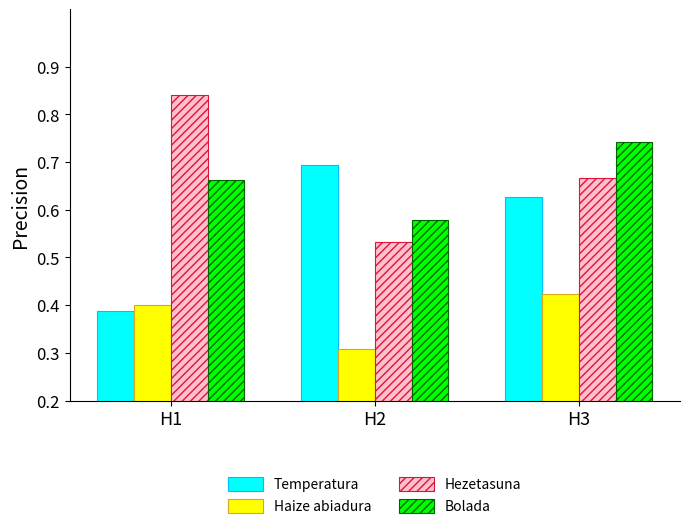

How many groups of bars are there?

3